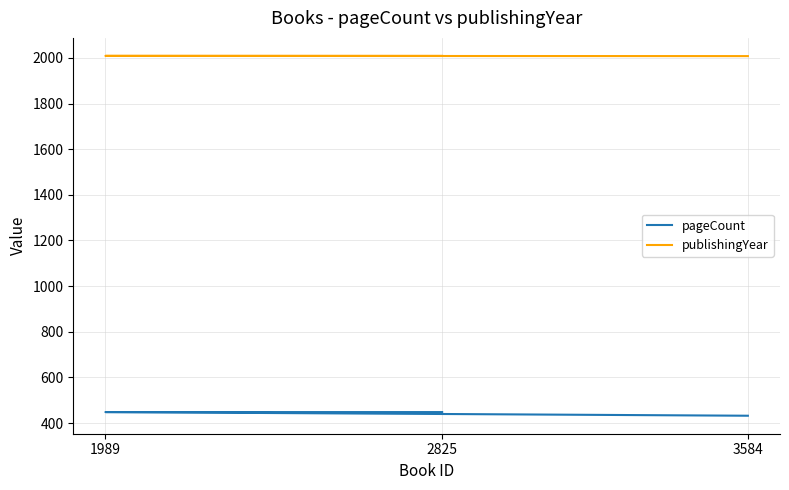

How many lines are shown in the chart?

2